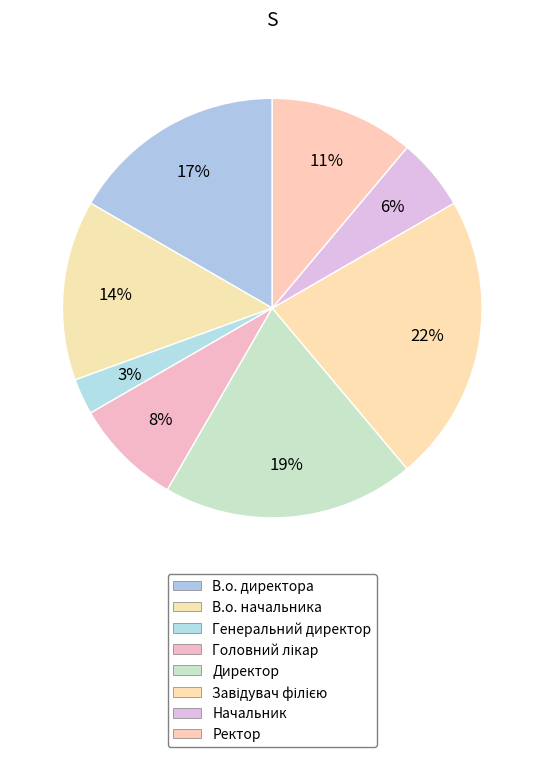

True or false: Ректор accounts for 5% of the total.

False